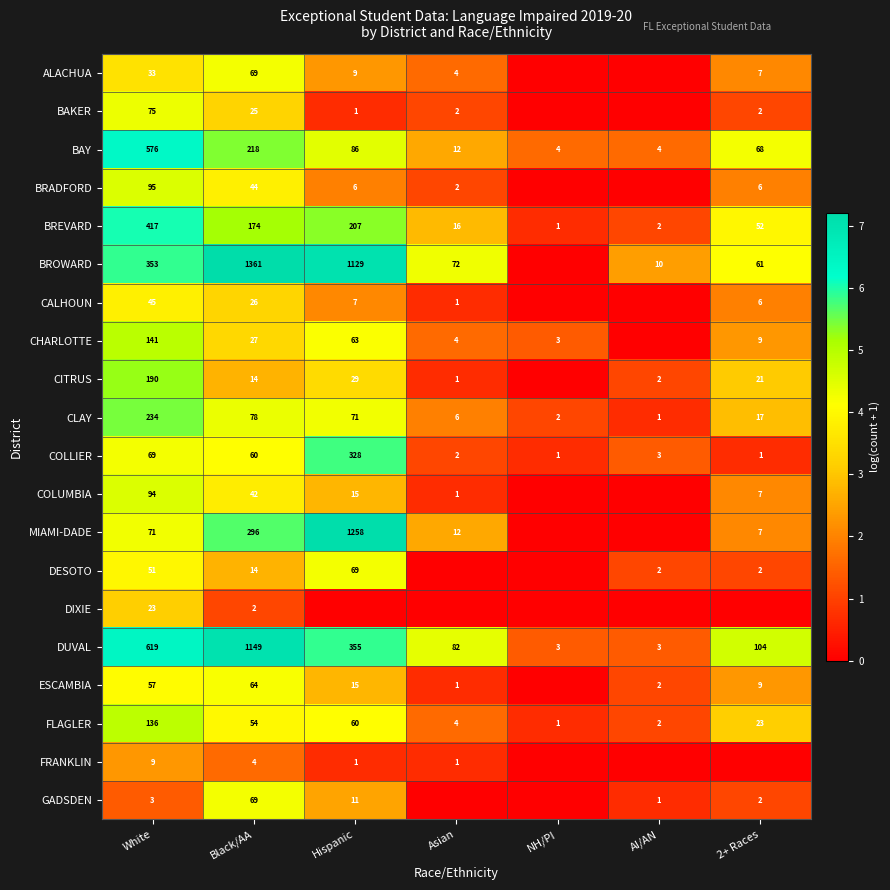

List the labels in order of BREVARD value, largest first.

White, Hispanic, Black/AA, 2+ Races, Asian, AI/AN, NH/PI